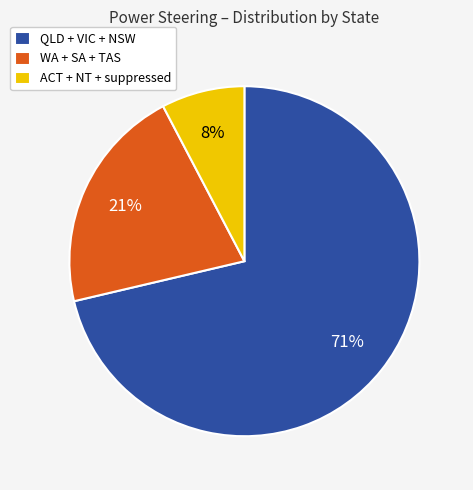

The ACT + NT + suppressed slice represents 16% of the pie. True or false?

False